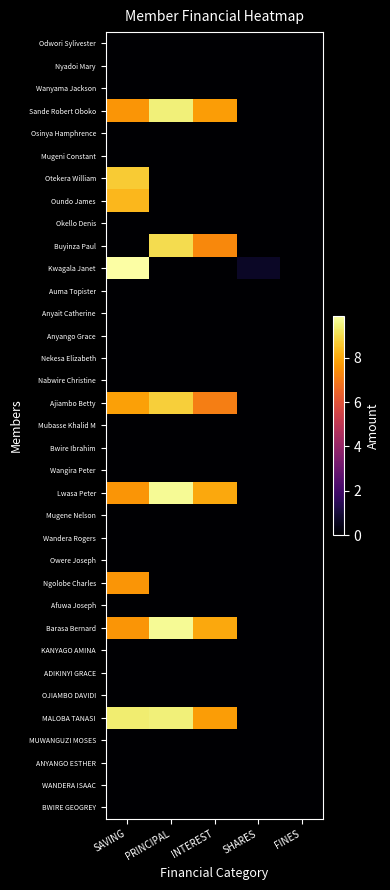

Which series has the largest range (max minus min)?

Kwagala Janet